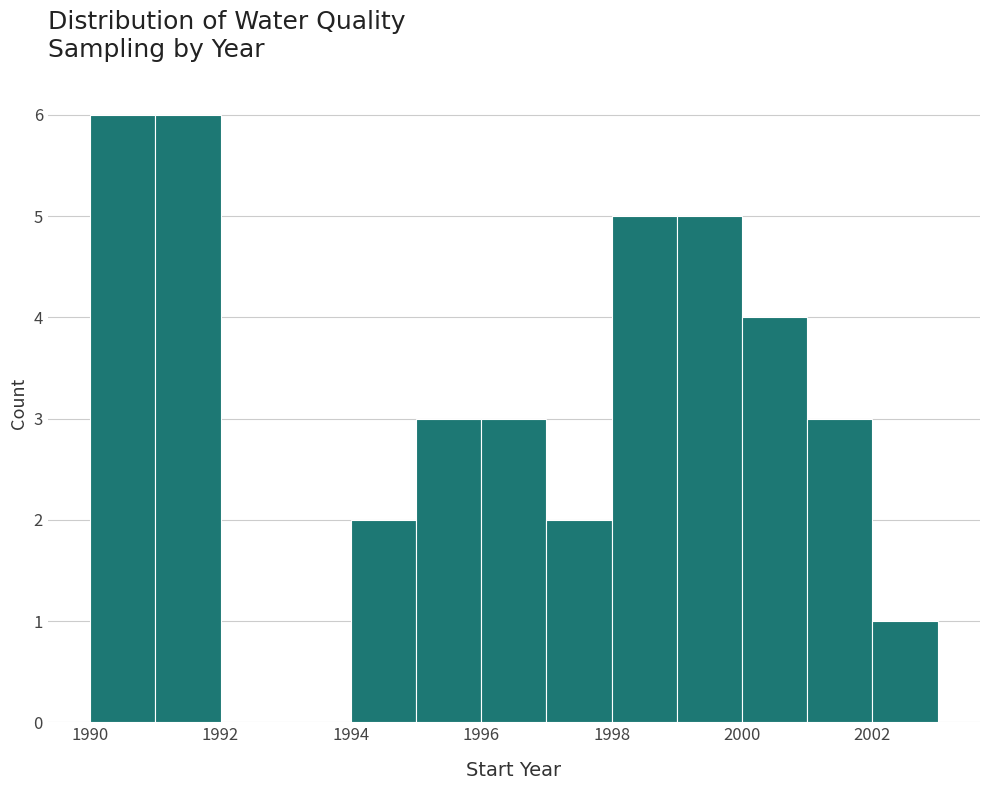

How tall is the bar that spans 1994 to 1995 on the x-axis? The values are not printed on the chart, so give them approximately, as read against the axis.

2